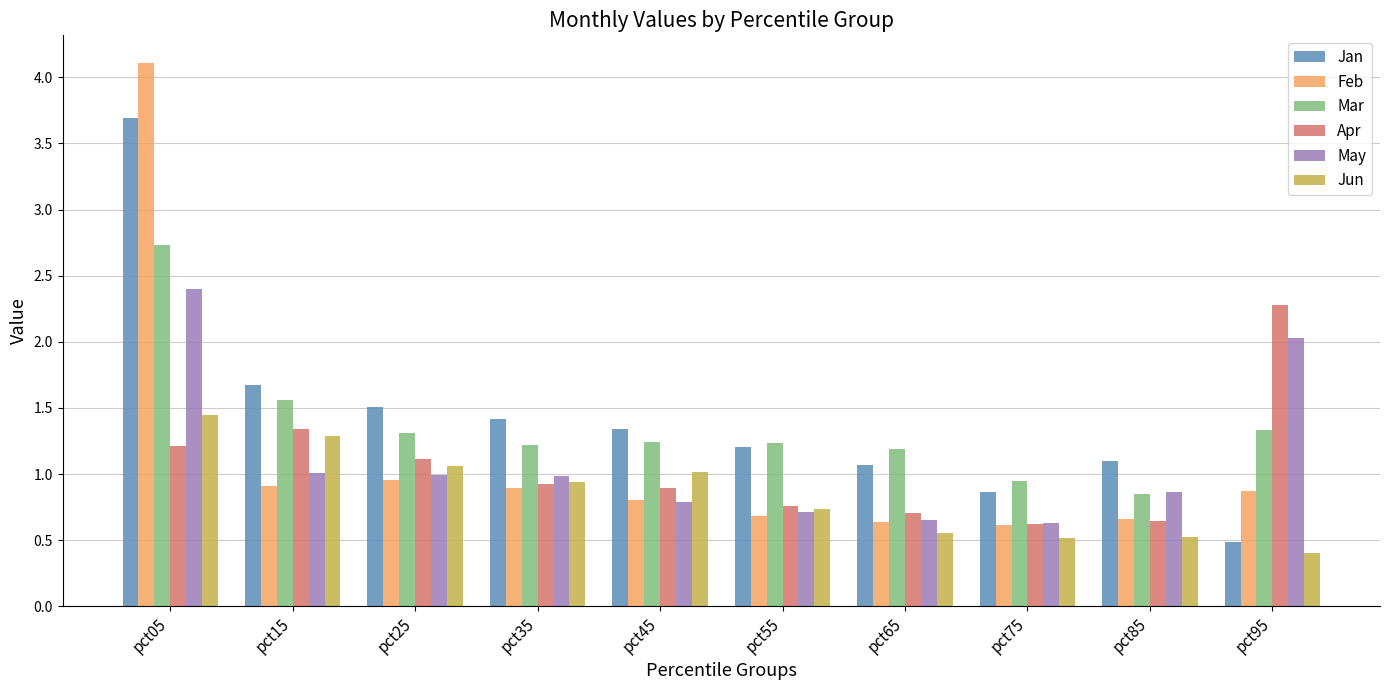

At how many categories does at least one series exceed 0?

10